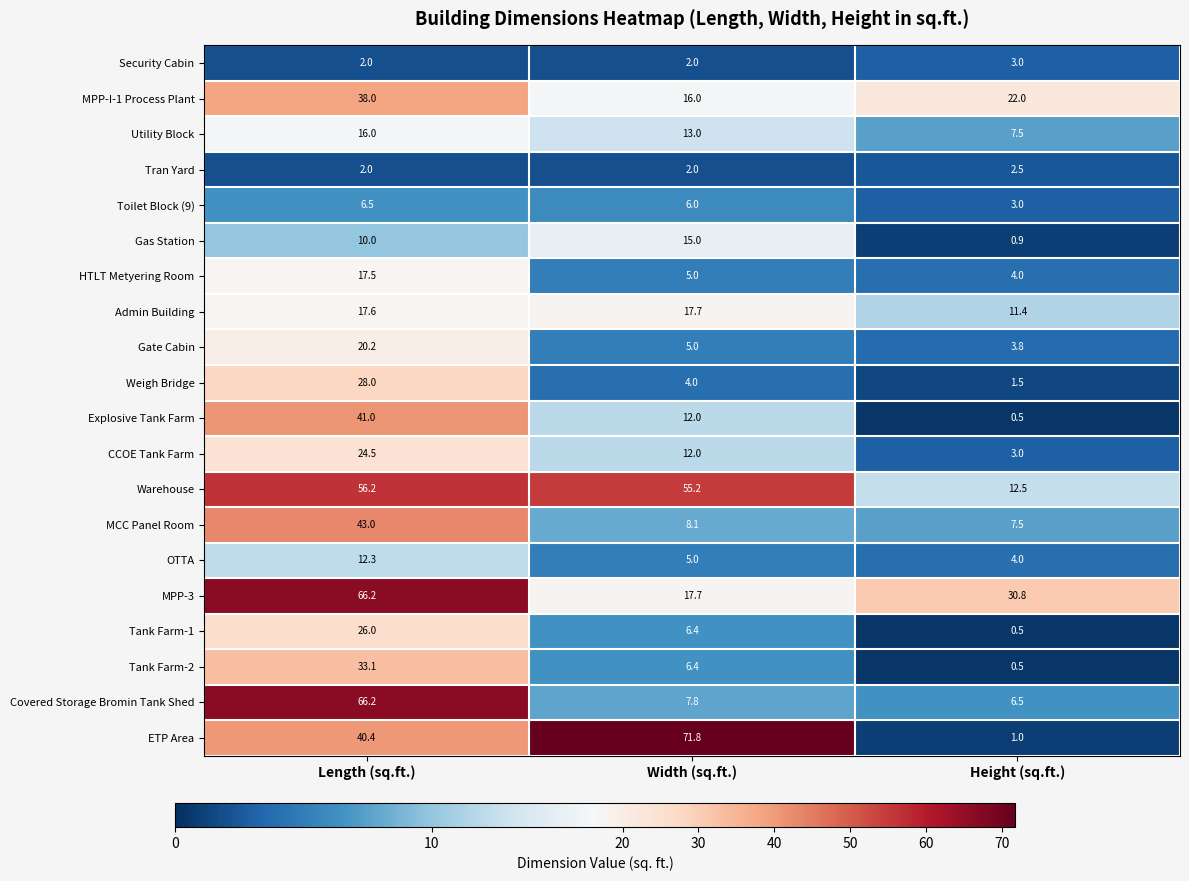

The ETP Area series shows 0.2 at Height (sq.ft.). True or false?

False